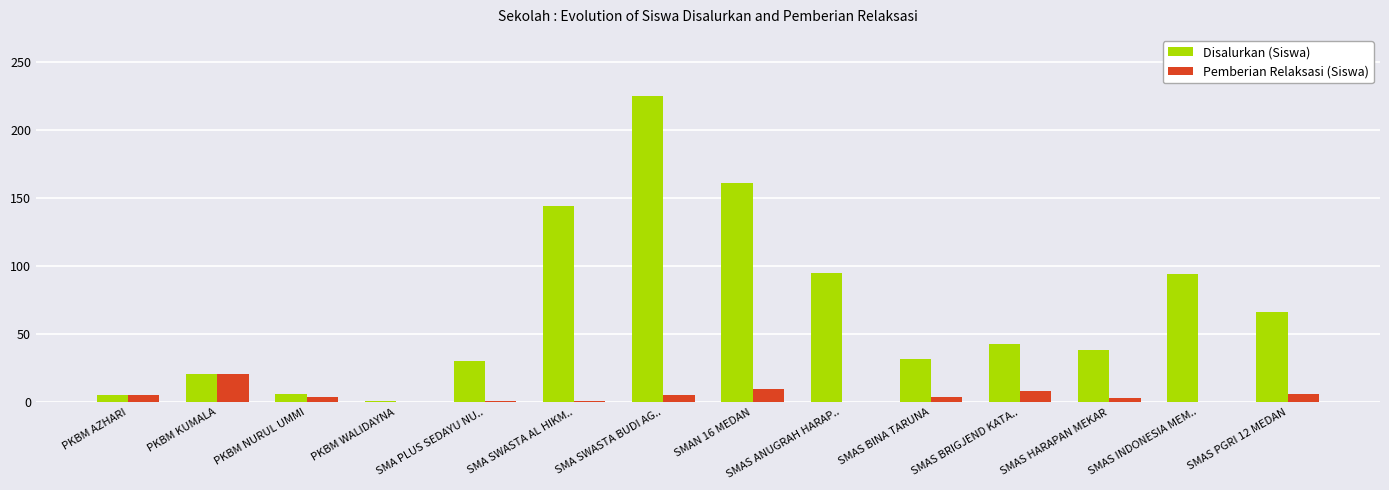

Which series has the largest total across all categories?

Disalurkan (Siswa)